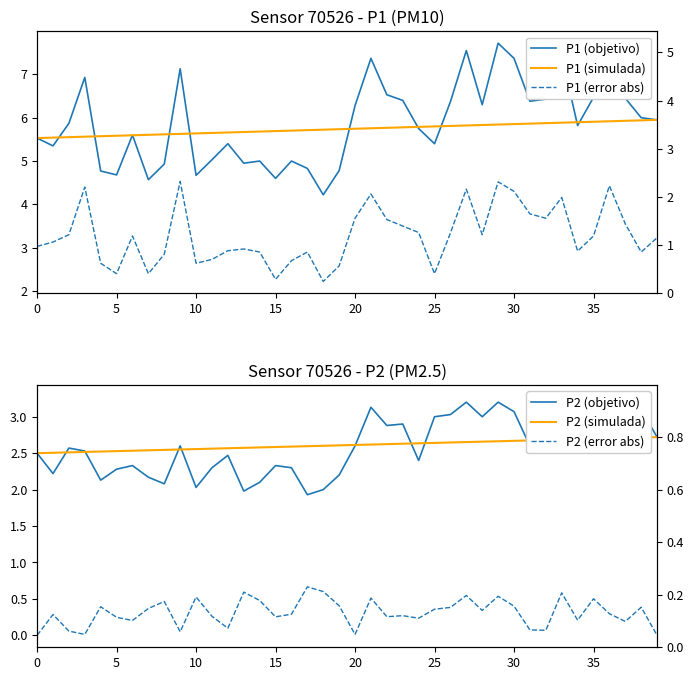

In P1 (objetivo), how many points are higher than both neighbors (excluding endpoints)?

11